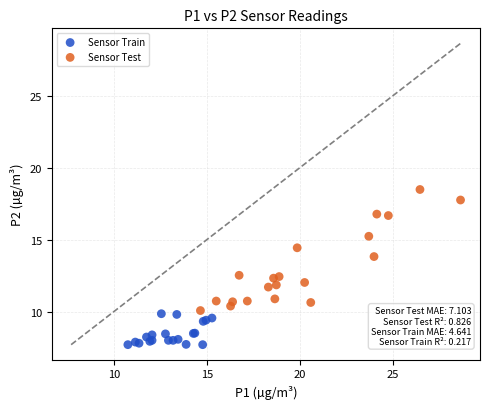

Which series has the widest spread of Y values?

Sensor Test